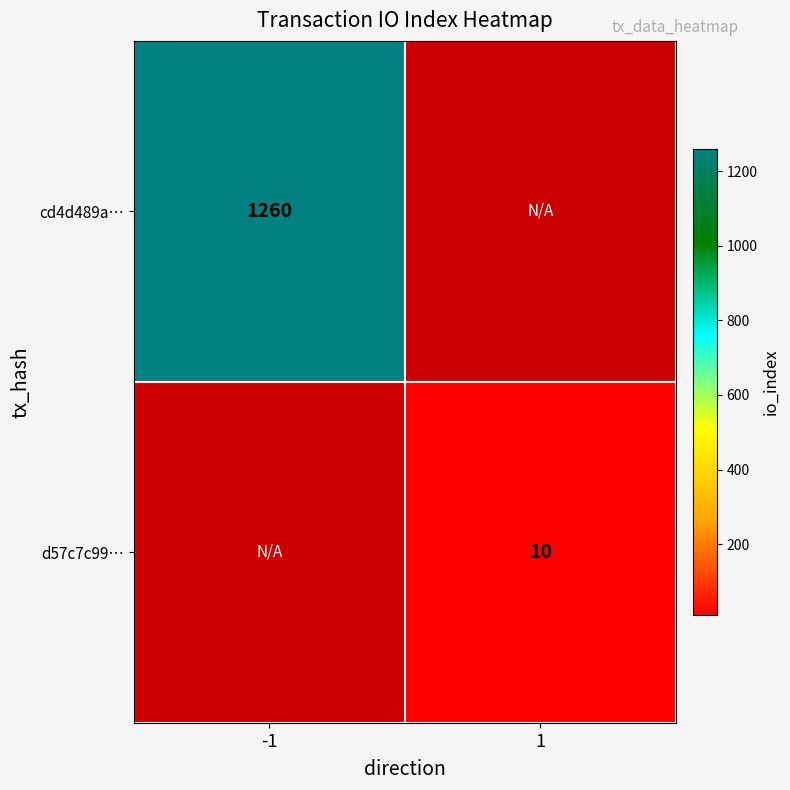

True or false: cd4d489a… has a value of 2257.4 at -1.

False